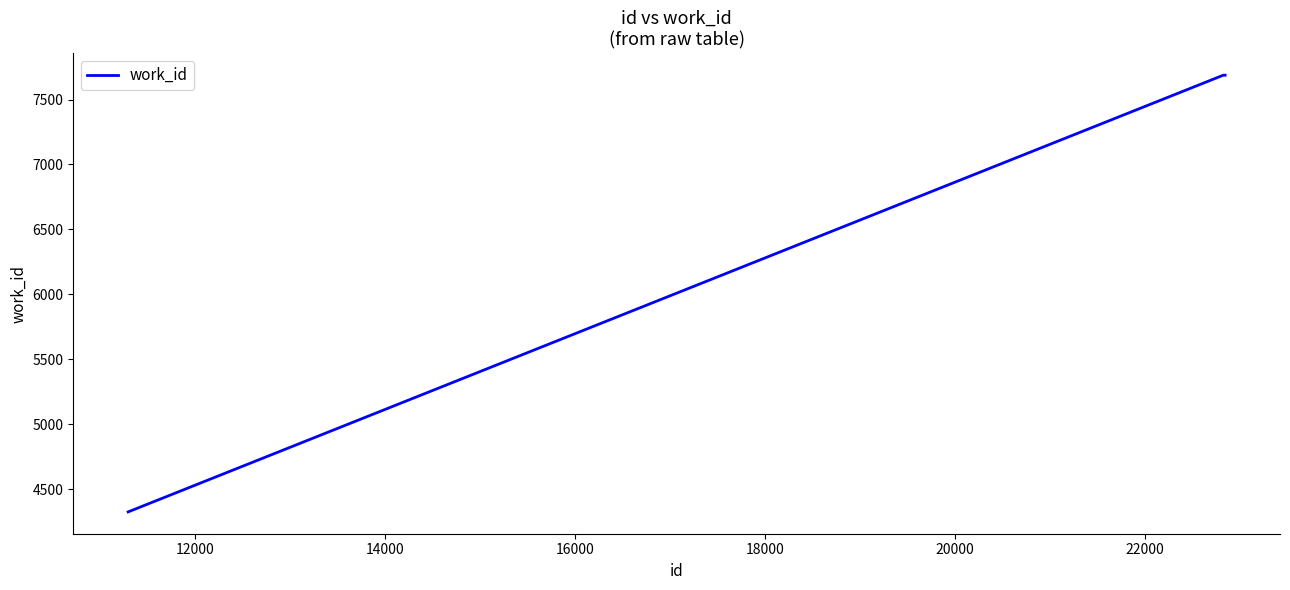

What is the minimum value shown in the chart?

4326